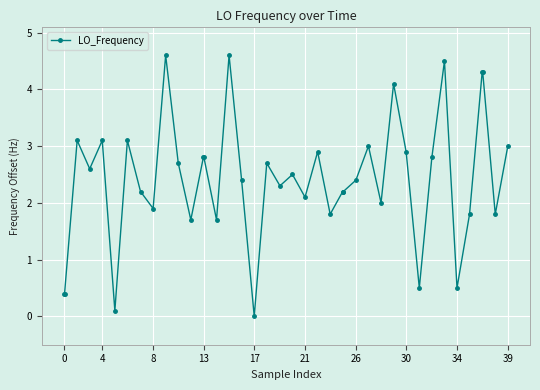

What is the maximum value shown in the chart?

4.6